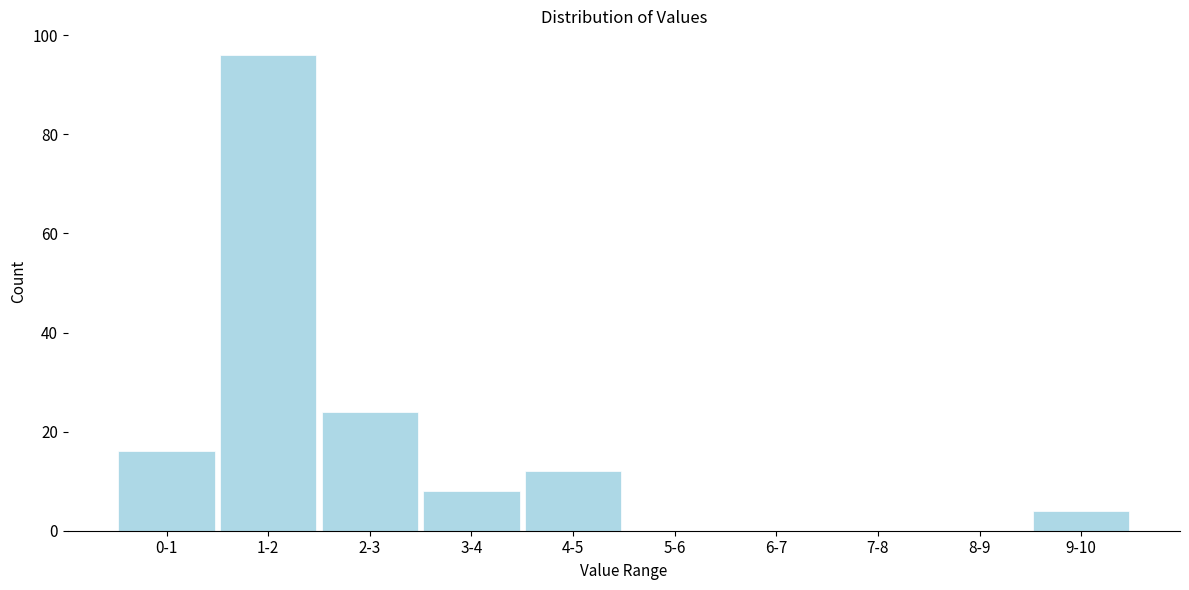

Reading left to right, list all the values displayed in this chart.

0-1=16	1-2=96	2-3=24	3-4=8	4-5=12	5-6=0	6-7=0	7-8=0	8-9=0	9-10=4